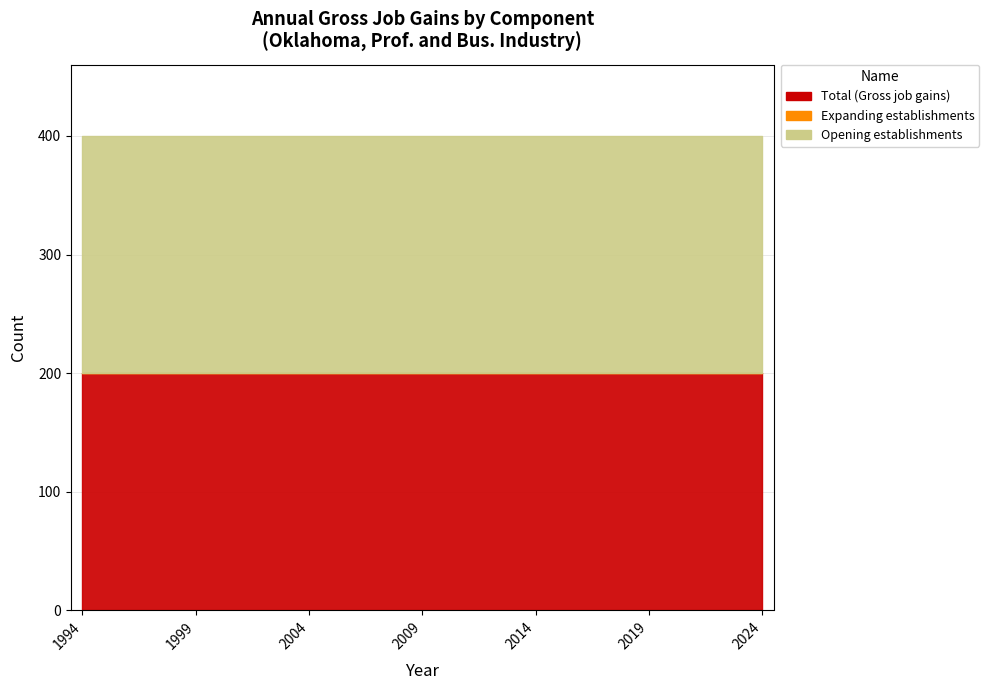

What is the highest value of the Total (Gross job gains) series?

200